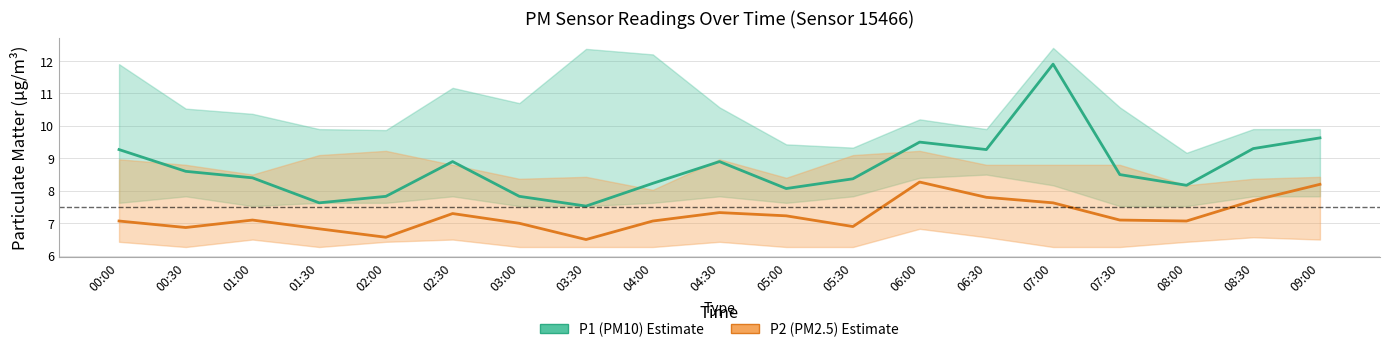

What is the label of the 11th point from the right?

04:00